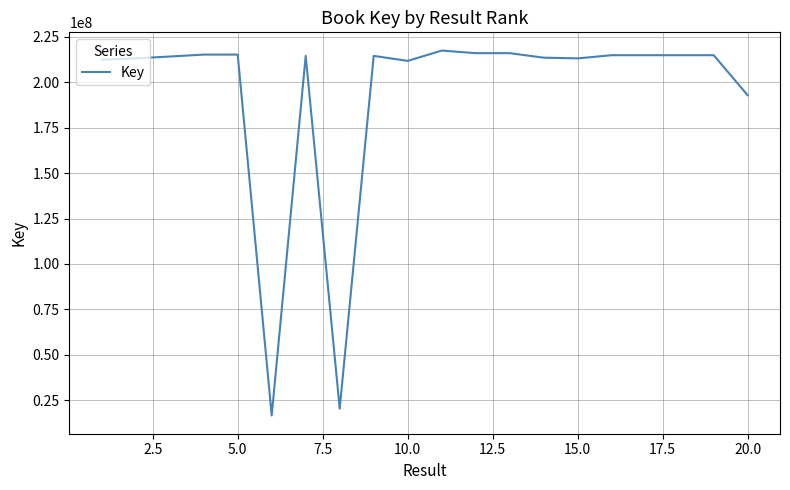

What is the difference between the maximum and minimum values?

200775819